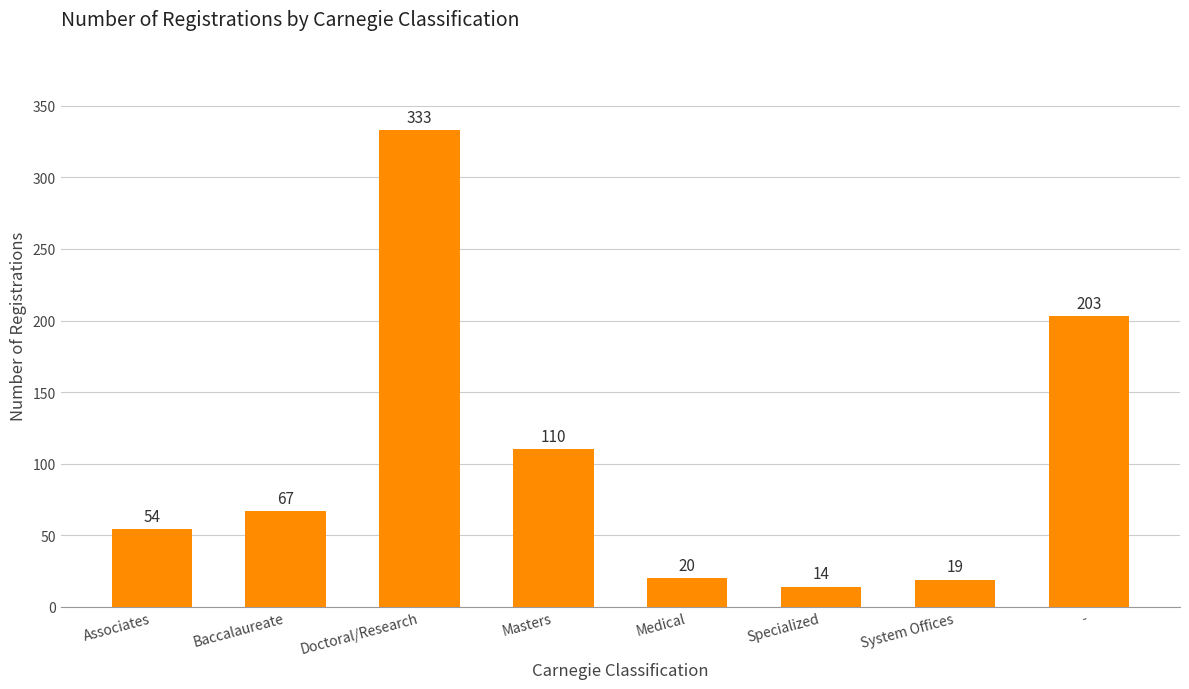

Rank the categories by value from lowest to highest.

Specialized, System Offices, Medical, Associates, Baccalaureate, Masters, -, Doctoral/Research